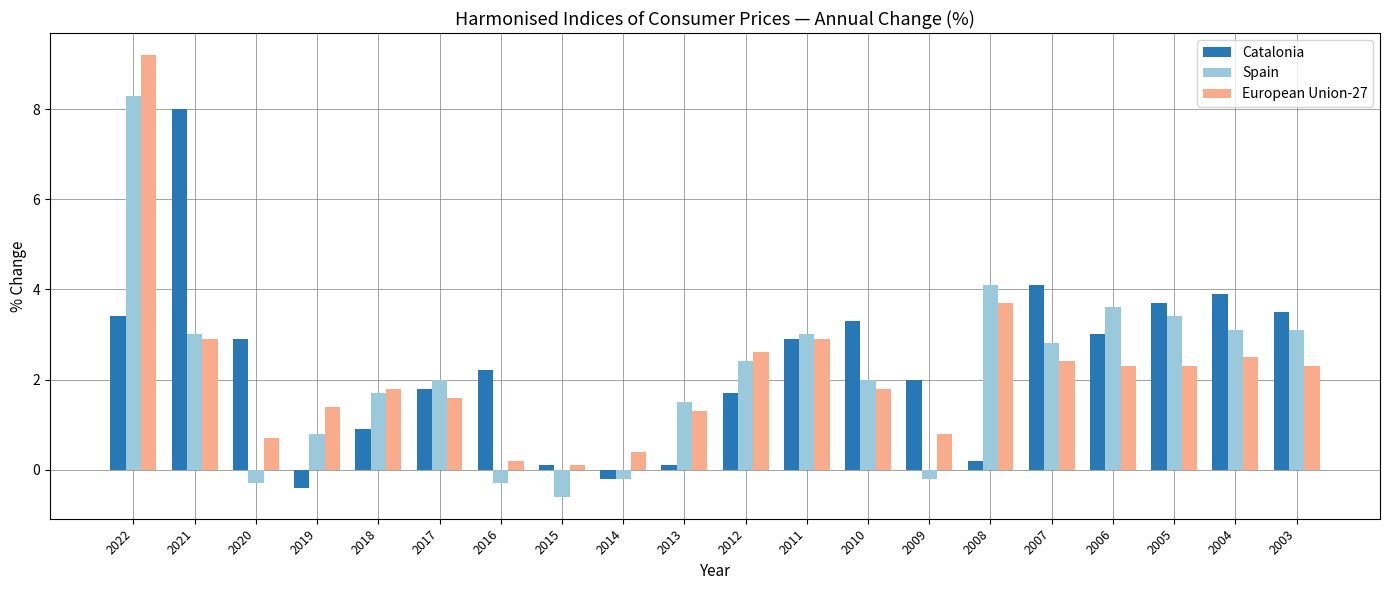

At which category is the sum across all series the highest?

2022